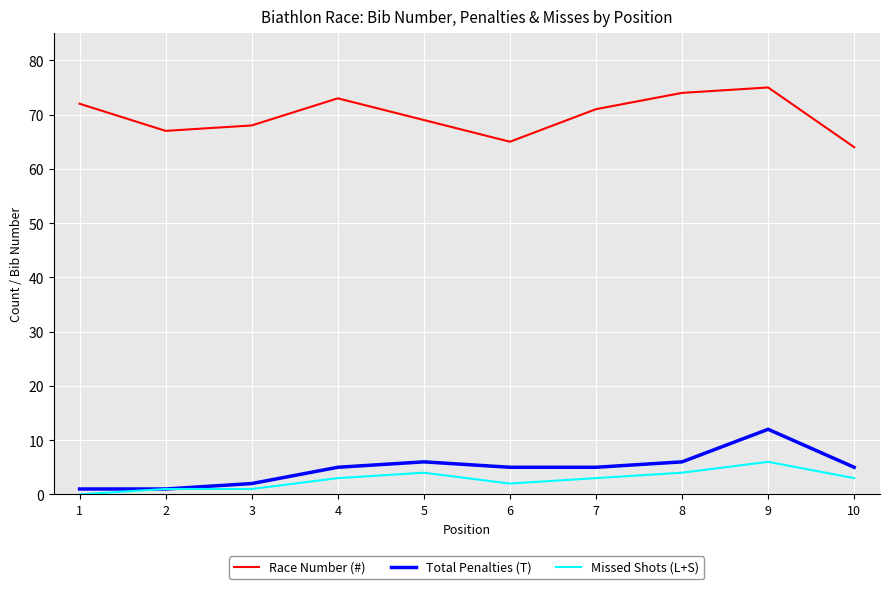

At which category is the sum across all series the highest?

9